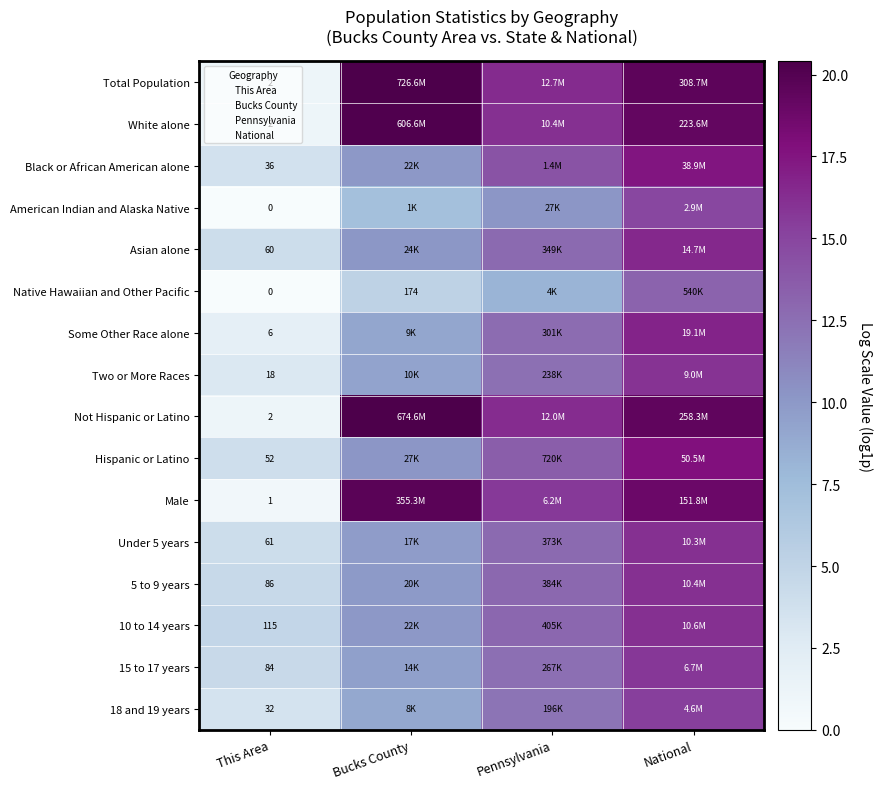

Which series has the largest range (max minus min)?

Total Population